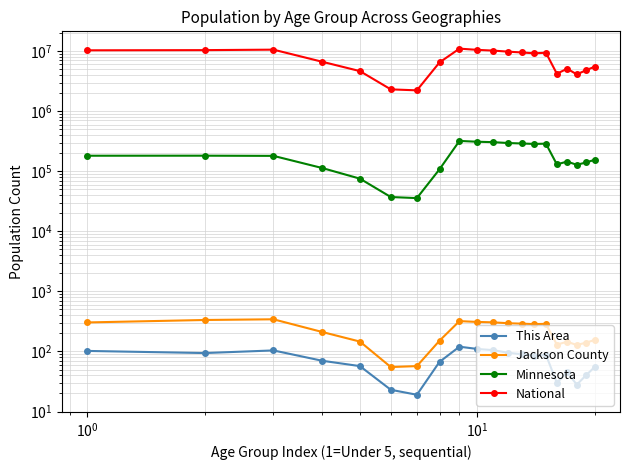

How many lines are shown in the chart?

4